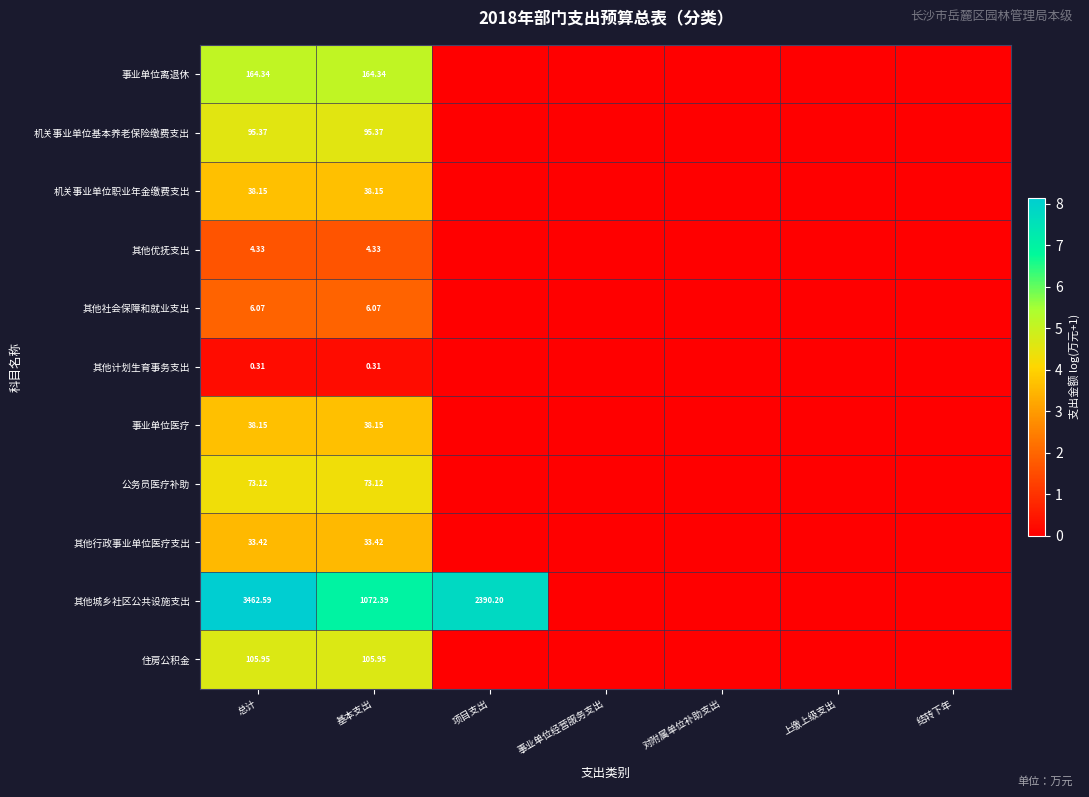

Between 基本支出 and 对附属单位补助支出, which series saw the biggest shift?

其他城乡社区公共设施支出